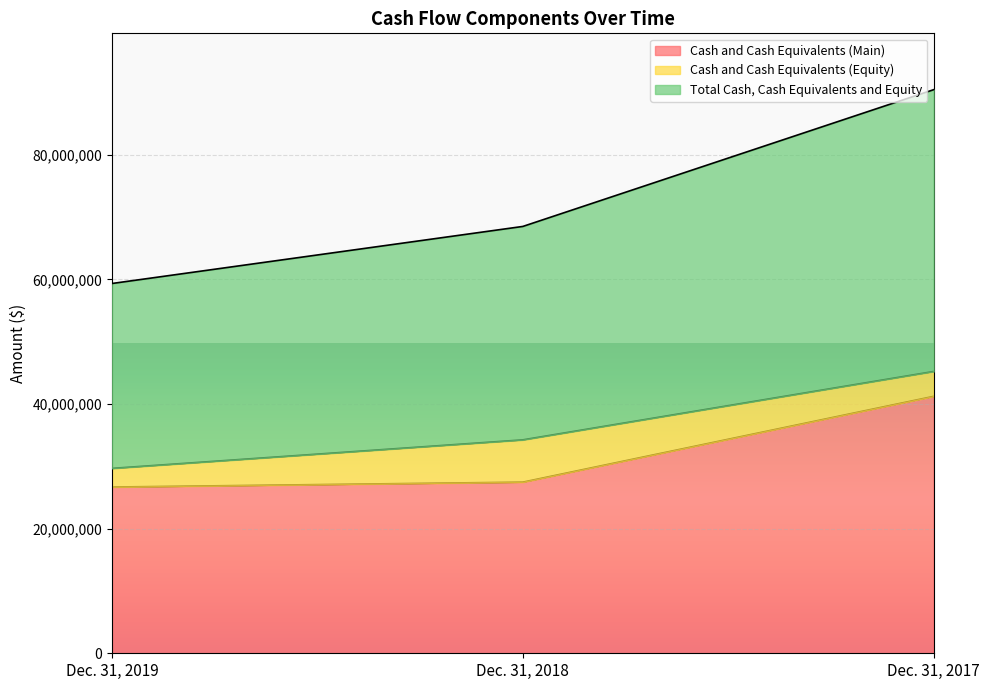

Which label corresponds to the smallest value in the chart?

Dec. 31, 2019